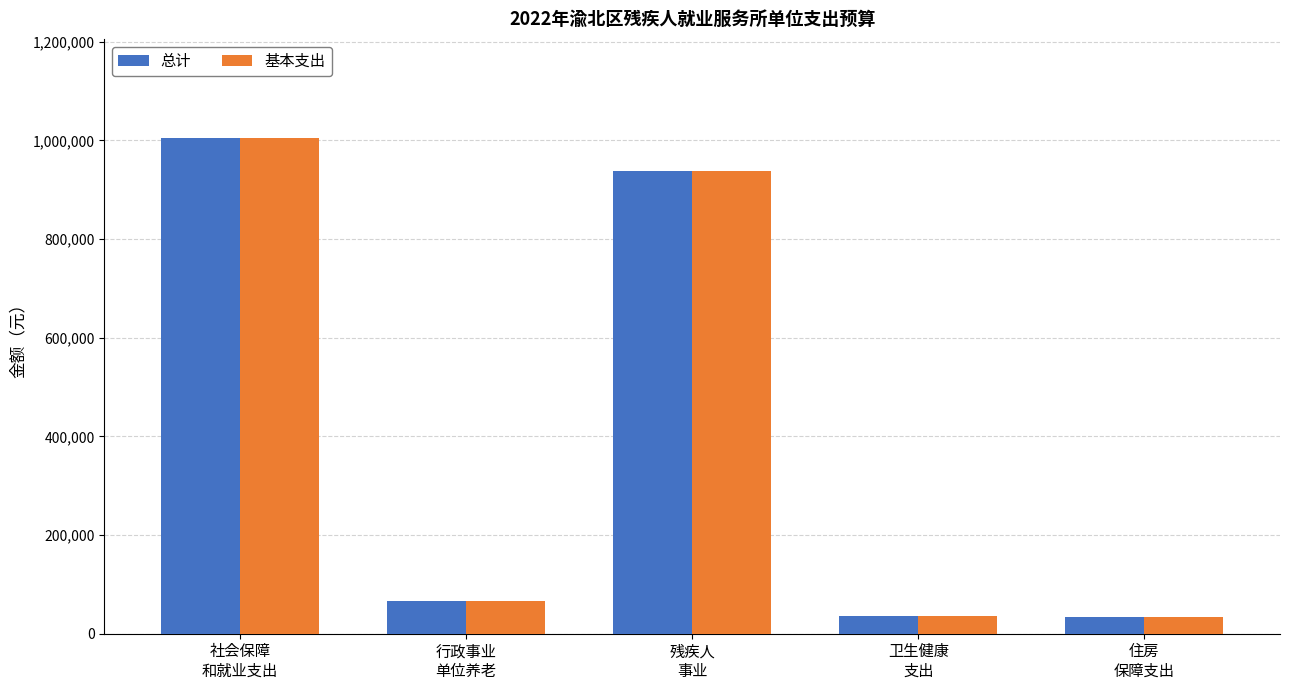

What is the difference between the maximum and second lowest values in the 总计 series?

968371.0